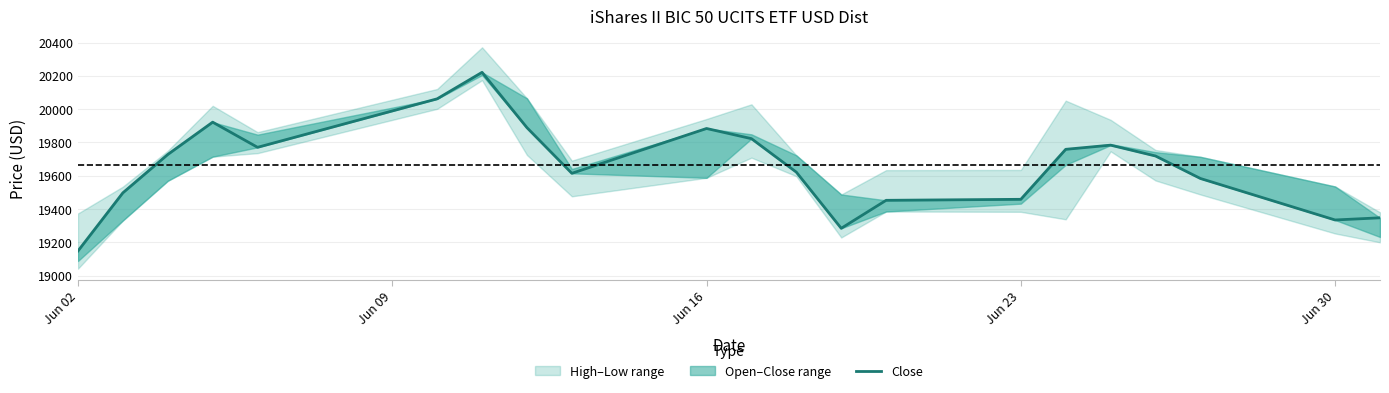

What is the label of the 1st point from the left?

Jun 02